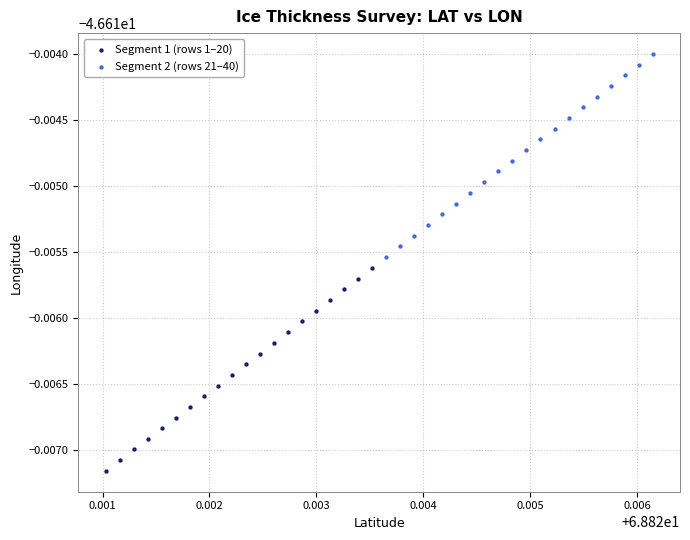

What are all the series names shown in the legend?

Segment 1 (rows 1–20), Segment 2 (rows 21–40)